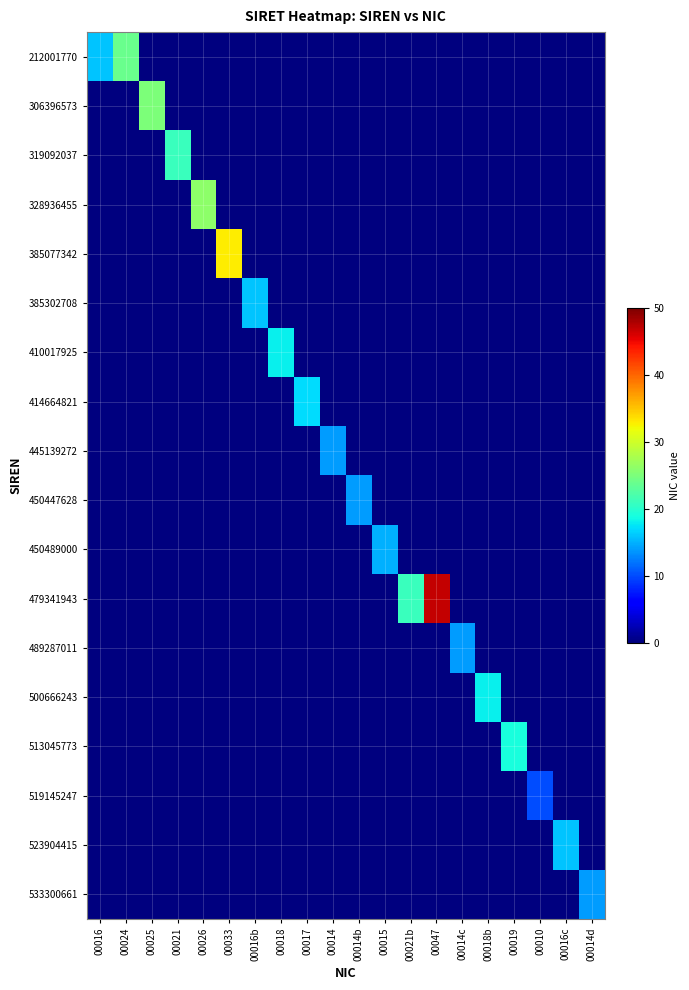

Rank the series by their maximum value, from lowest to highest.

519145247, 445139272, 450447628, 489287011, 533300661, 450489000, 385302708, 523904415, 414664821, 410017925, 500666243, 513045773, 319092037, 212001770, 306396573, 328936455, 385077342, 479341943